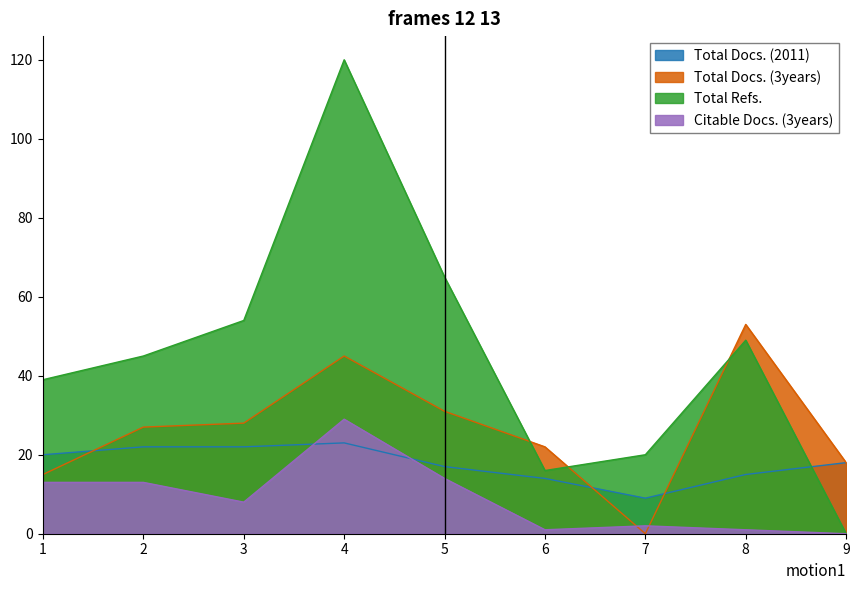

After their last crossing, which series has the higher values: Total Docs. (2011) or Total Docs. (3years)?

Total Docs. (3years)